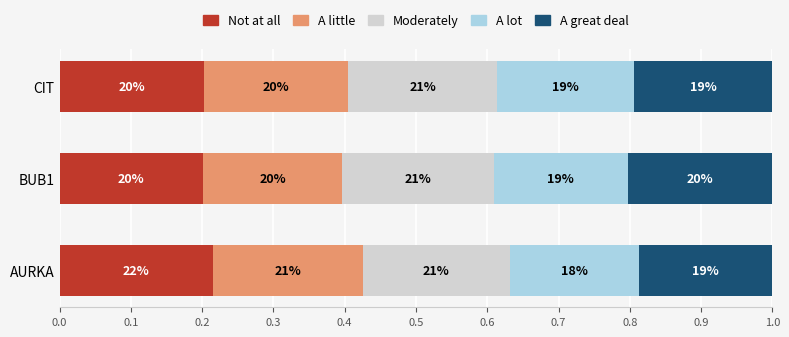

What is the value of the A lot bar at the 1st from the left?

0.2